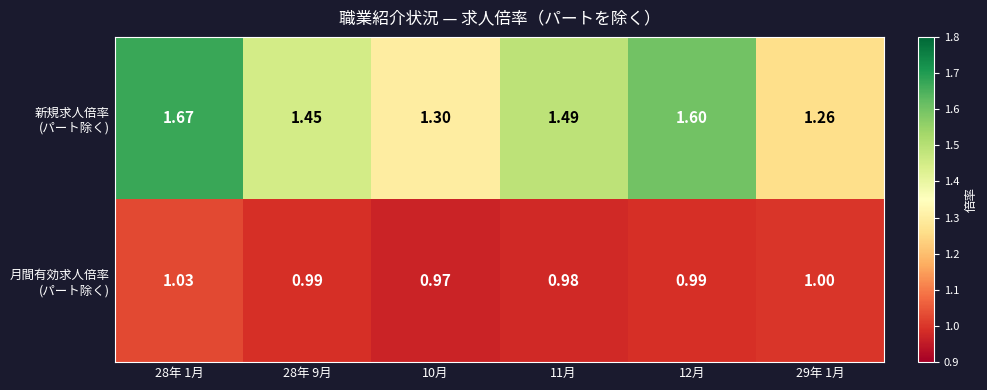

Between 12月 and 11月, which is larger?

12月